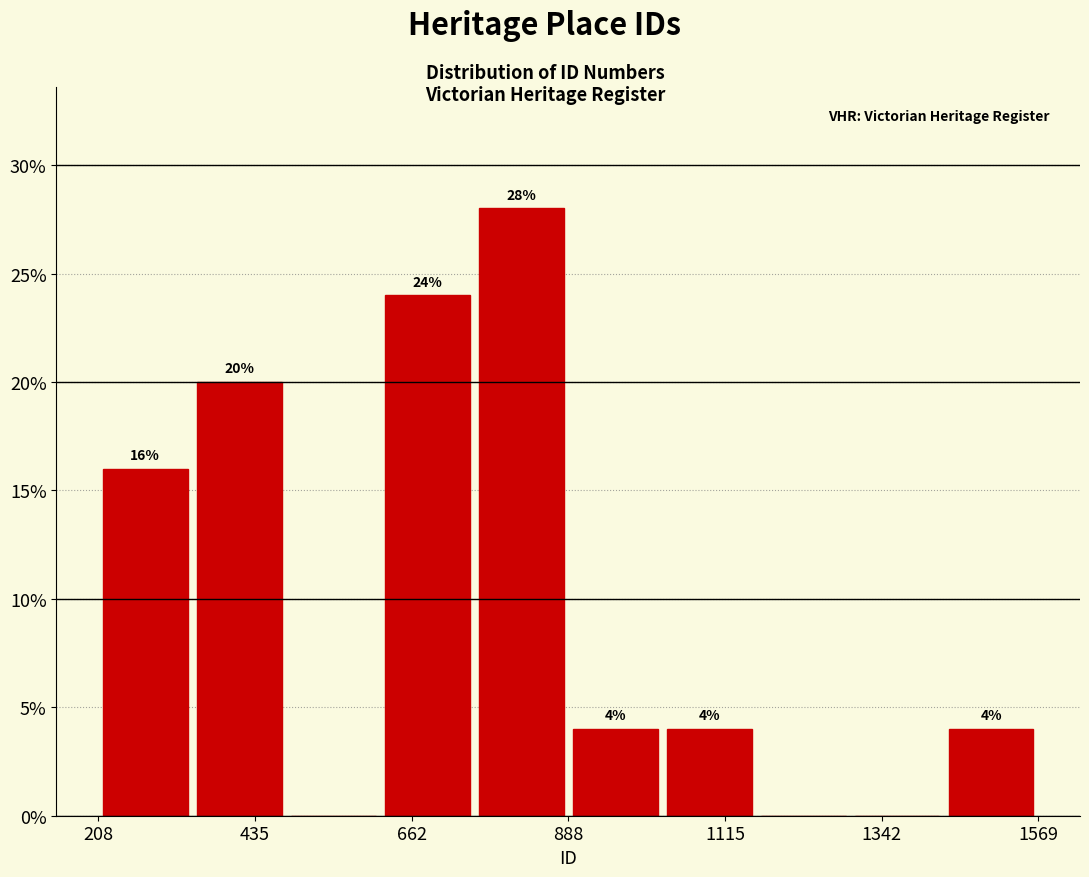

Around what value on the x-axis is the tallest bar? Give the approximate position of its centre, as read against the axis.

800